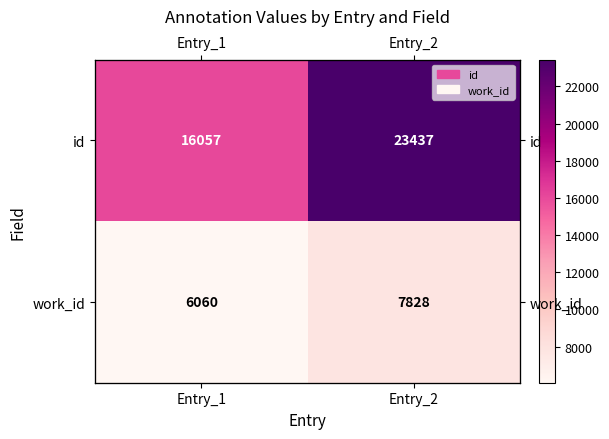

What is the difference between the highest and lowest values at Entry_1?

9997